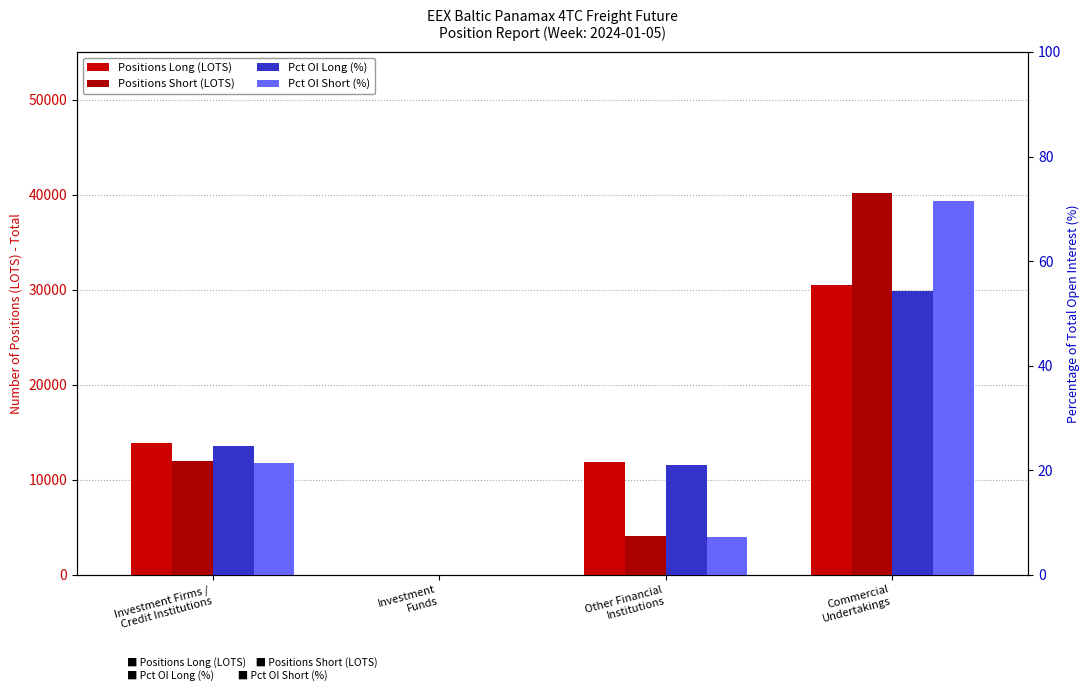

Which series has the largest total across all categories?

Positions Long (LOTS)